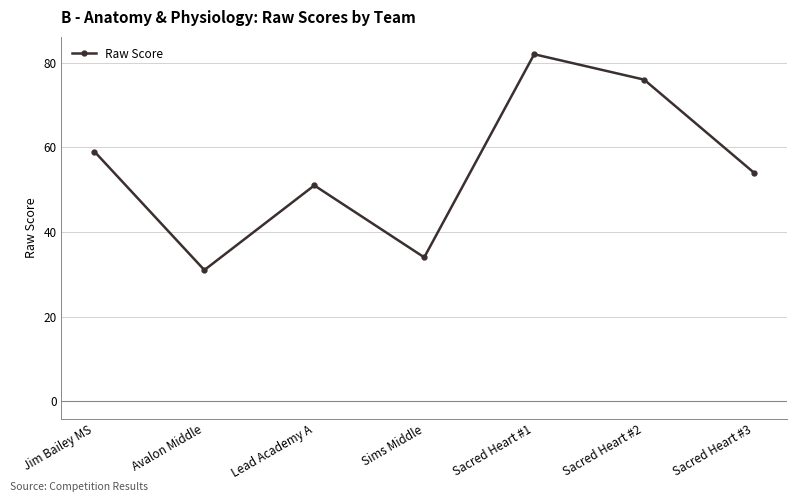

Reading right to left, transcribe all the data shown in this chart.

54	76	82	34	51	31	59